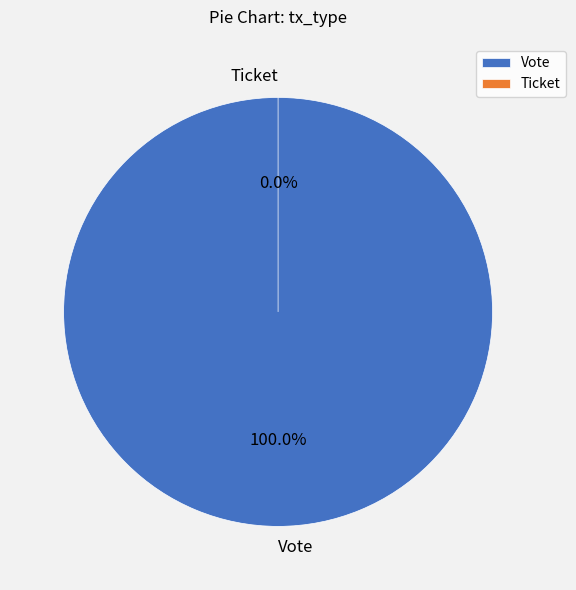

Which slice is the largest?

Vote